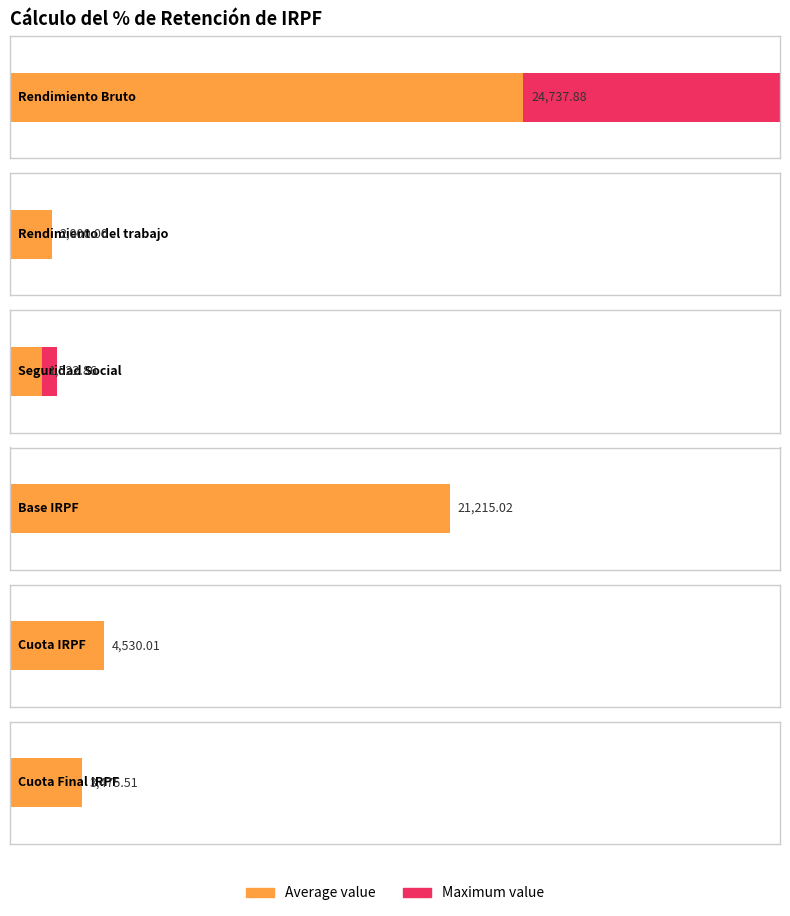

How many data points are less than 4530?

3